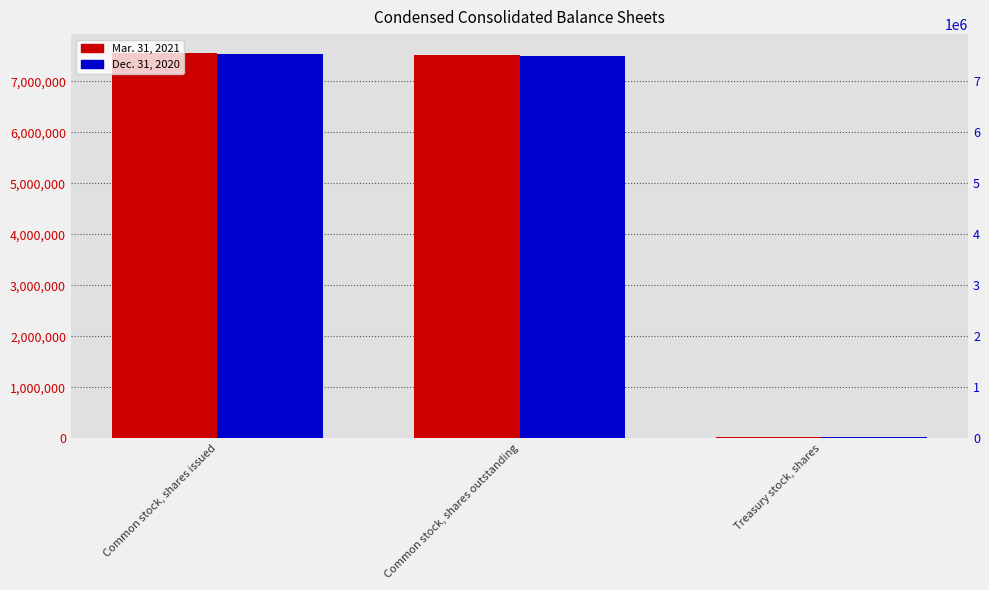

Which series has the largest range (max minus min)?

Mar. 31, 2021